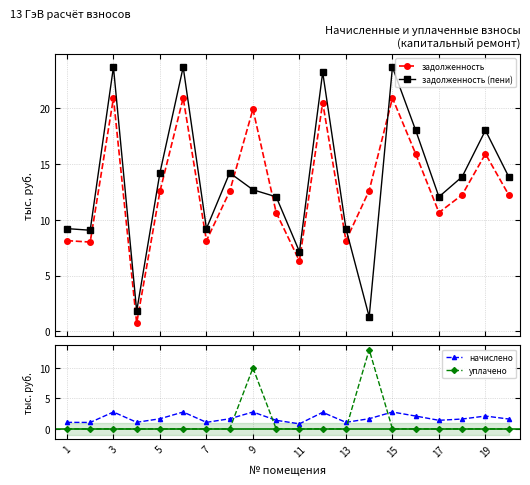

What is the maximum value shown in the chart?

23.7